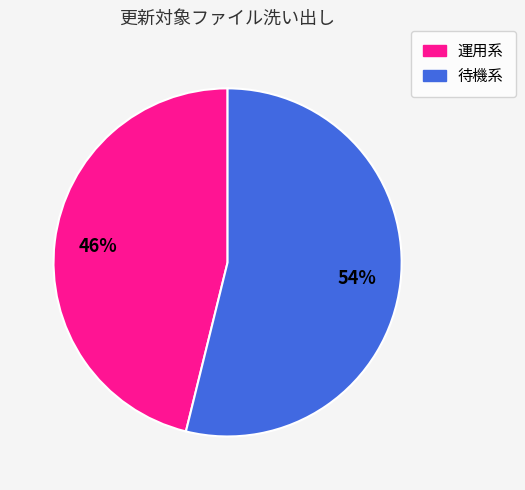

To the nearest percent, what is the average slice percentage?

50%